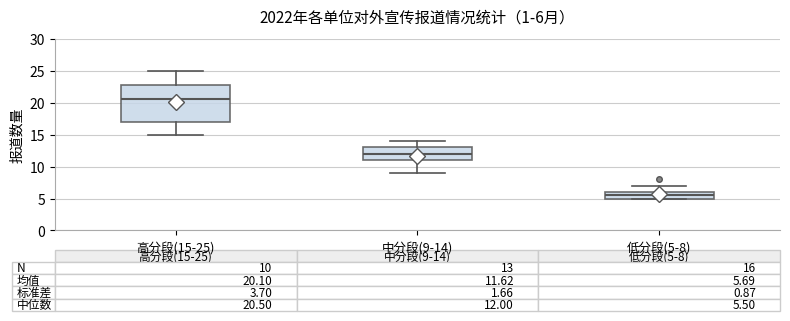

Which box's median line is the lowest?

低分段(5-8)